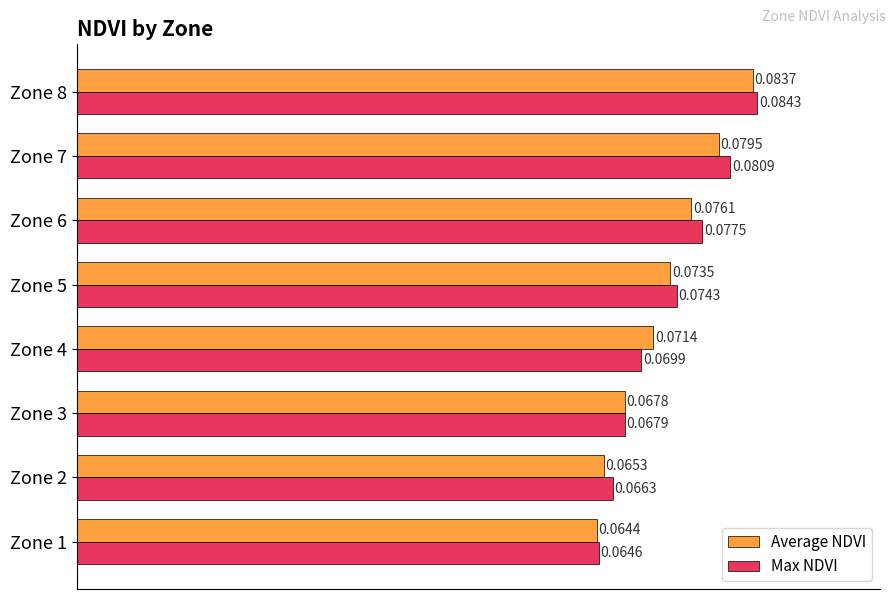

At which category is the sum across all series the highest?

Zone 8